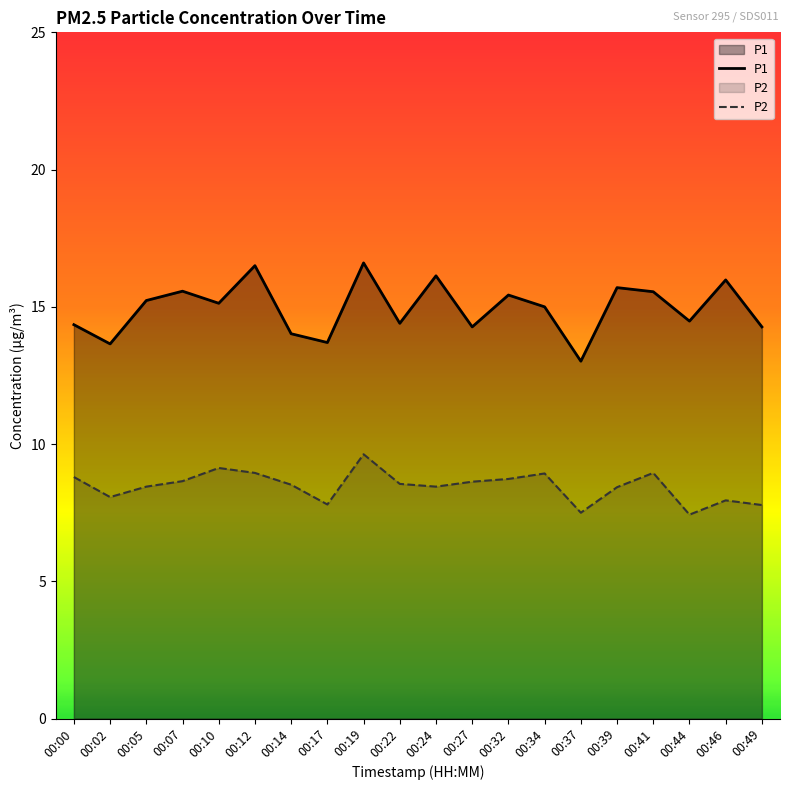

Which has a higher value, 00:02 or 00:10?

00:10